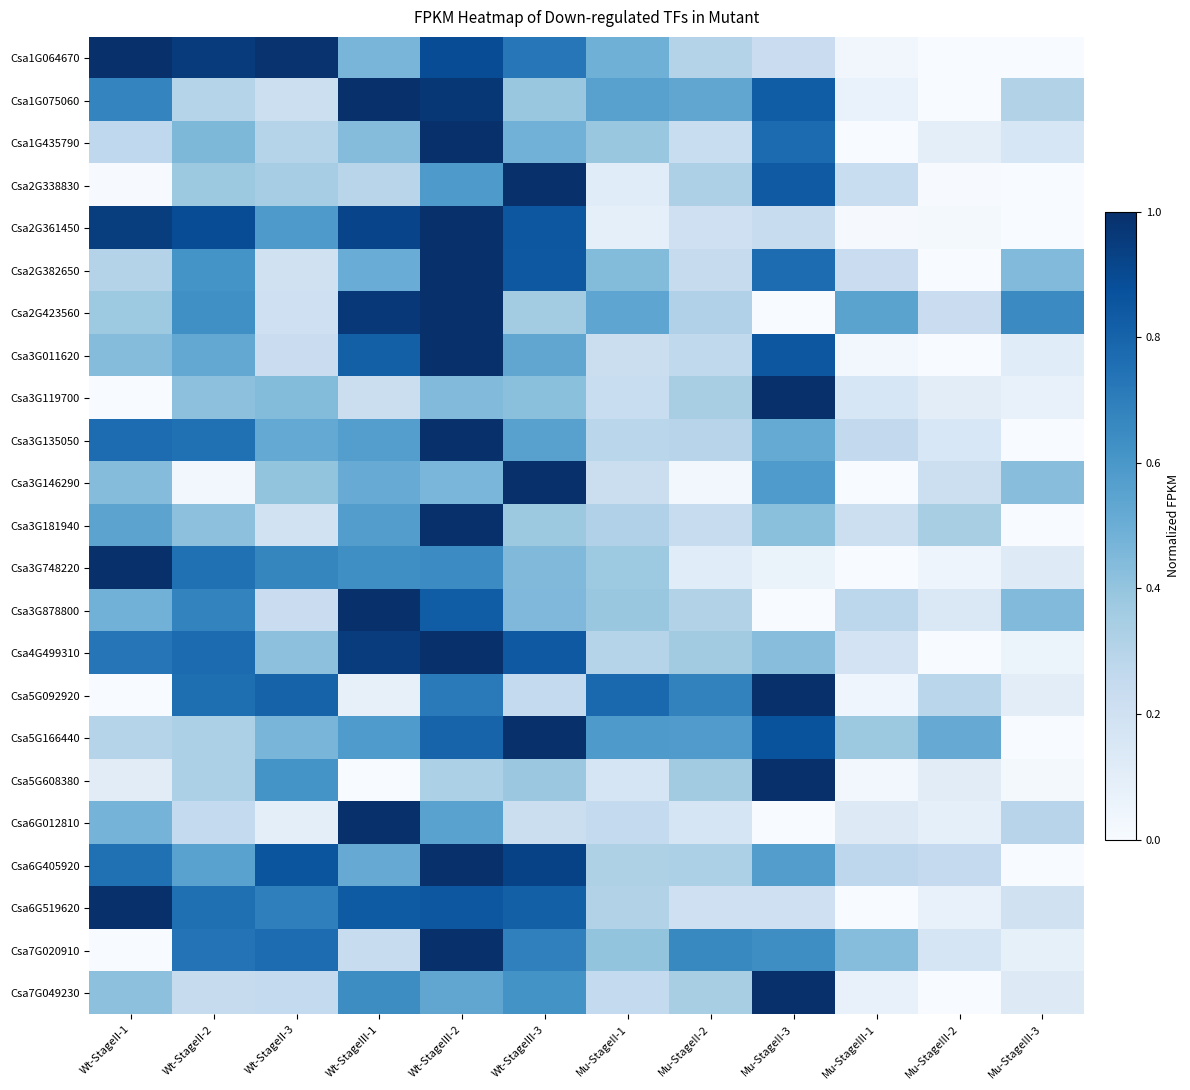

What is the difference between the highest and lowest values at Mu-StageII-2?

0.7